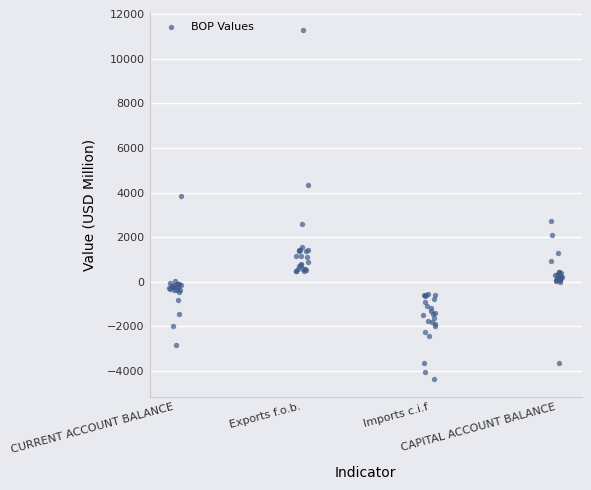

What Y value in the scatter plot is closest to 3461?

3824.9